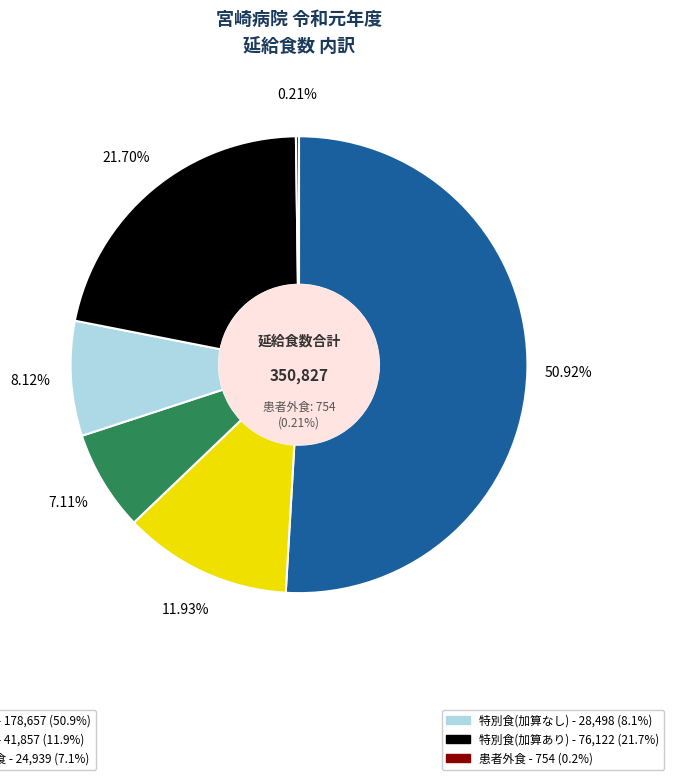

To the nearest percent, what is the difference between the 常食 and 流動食 slice percentages?

44%